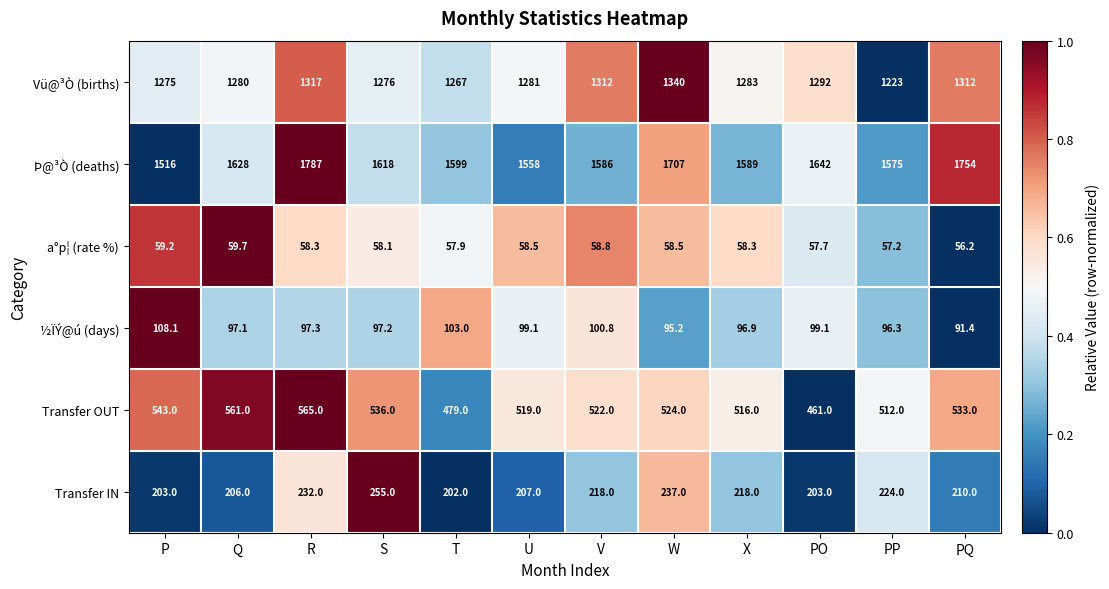

Rank the series at R from lowest to highest value.

a°p¦ (rate %), ½ÏÝ@ú (days), Transfer IN, Transfer OUT, Vü@³Ò (births), Þ@³Ò (deaths)